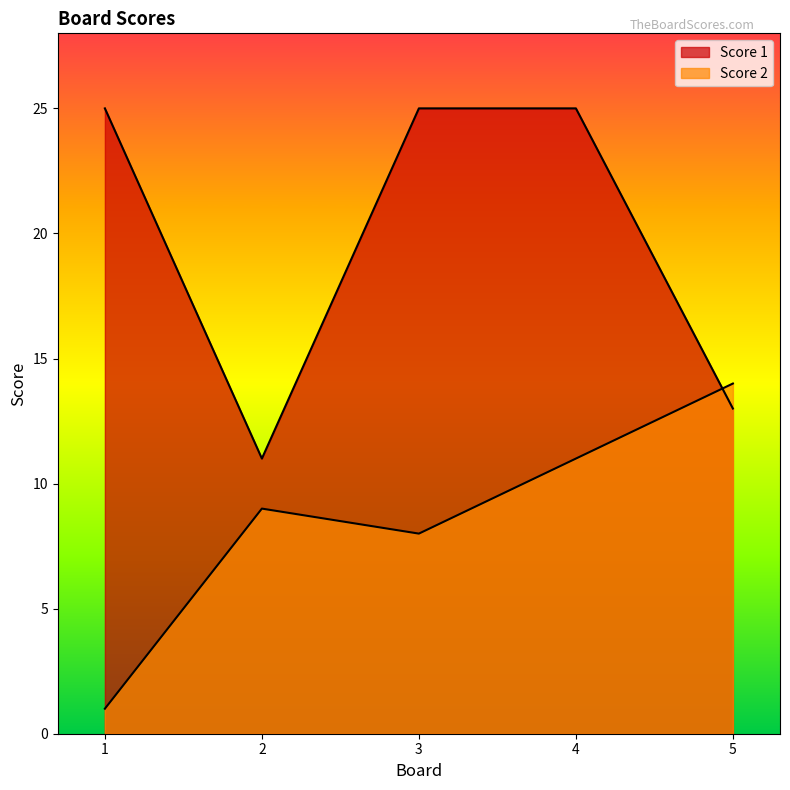

At 4, list the series in order from largest to smallest.

Score 1, Score 2